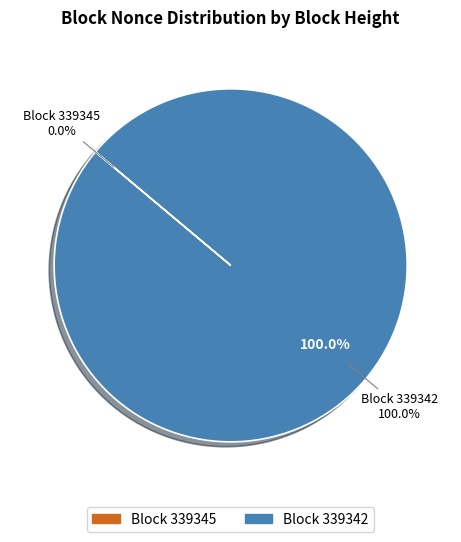

What is the majority slice?

339342